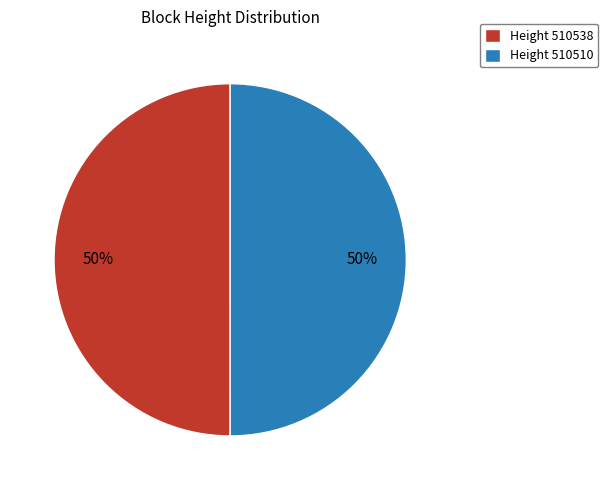

To the nearest percent, what portion does Height 510510 represent?

50%